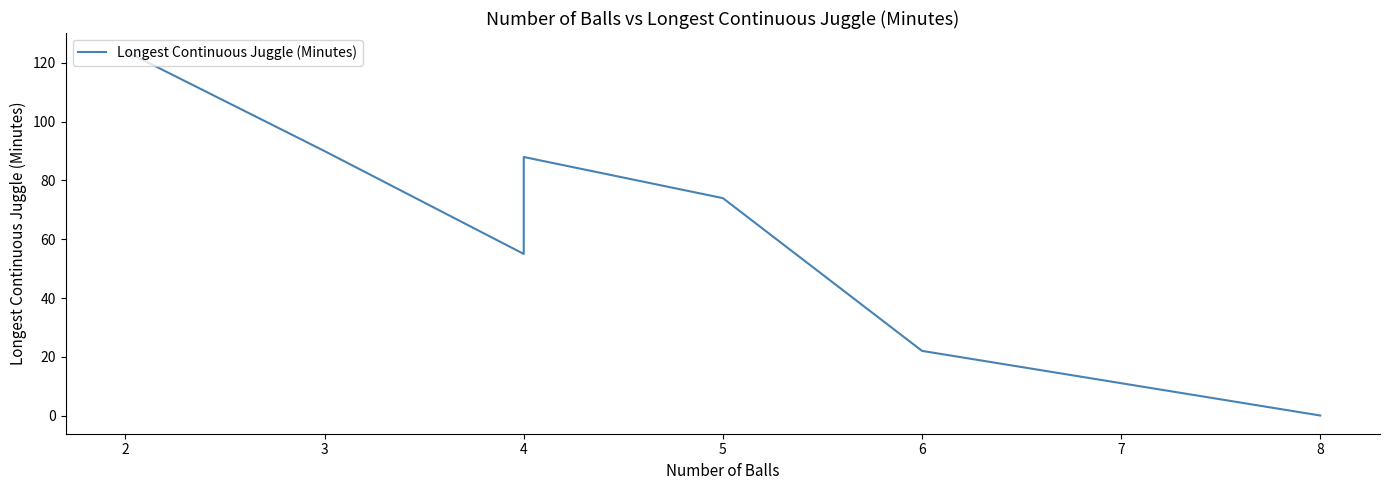

Does the chart have visible grid lines?

No